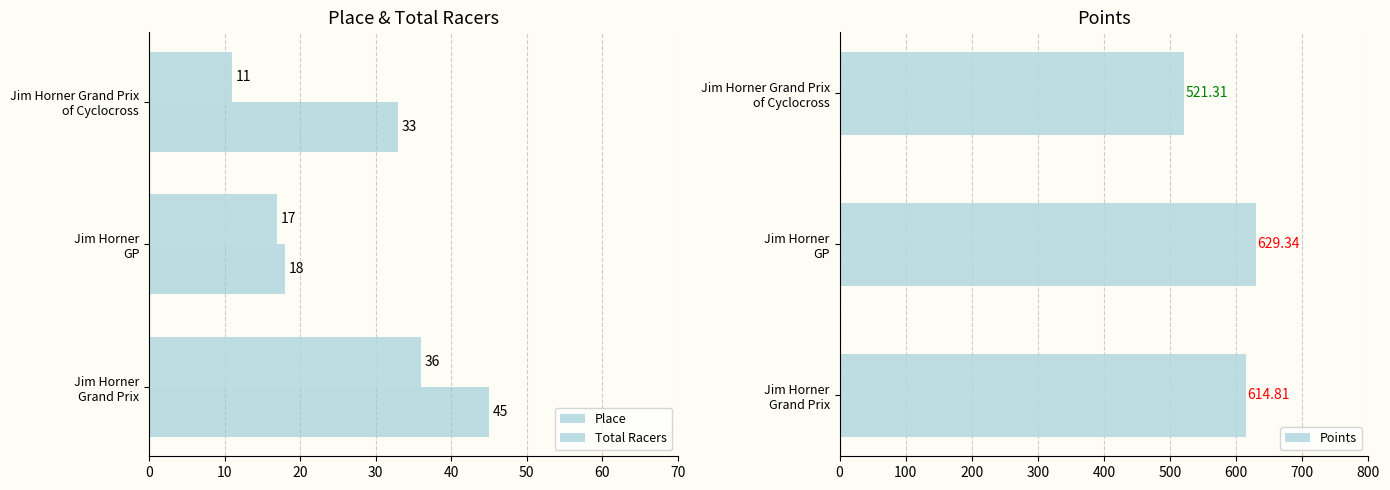

List the series in order of their peak value, lowest first.

Place, Total Racers, Points